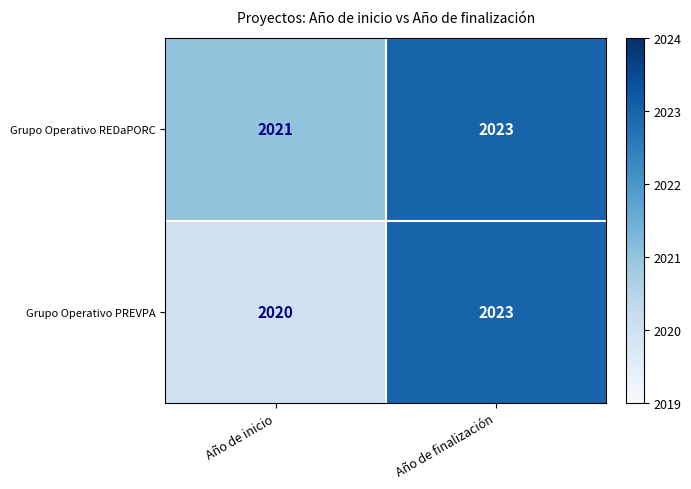

Is it true that Grupo Operativo REDaPORC equals 2023 at Año de finalización?

True